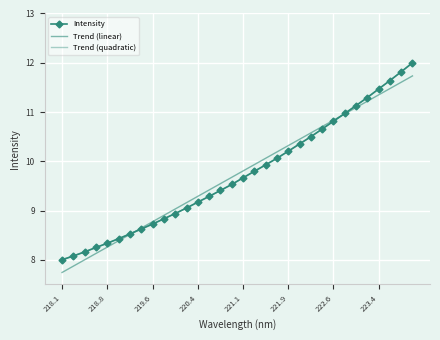

How many lines are shown in the chart?

3